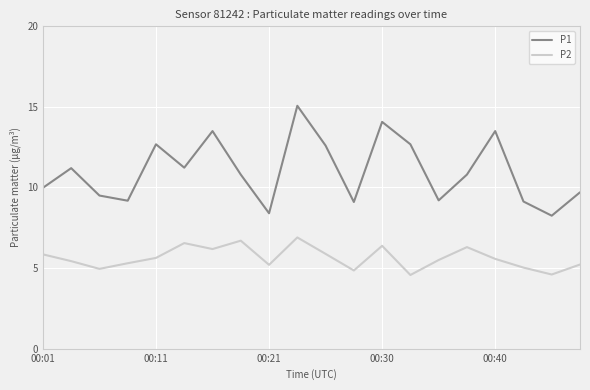

True or false: P1 and P2 intersect in this chart.

False